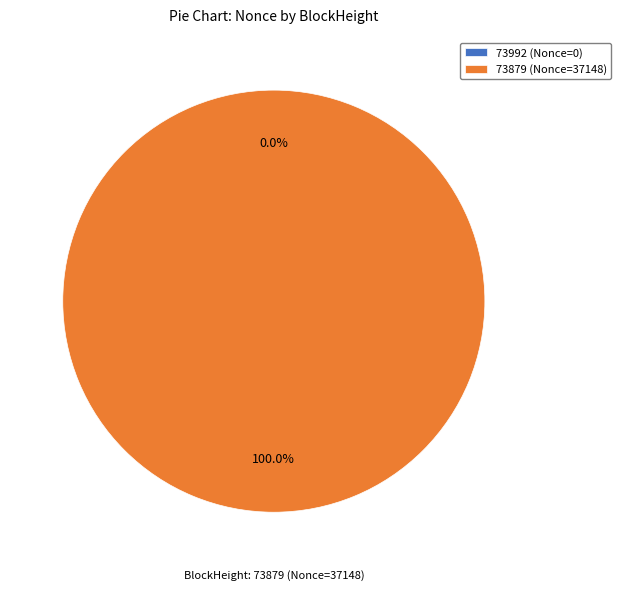

What is the largest slice in the pie chart?

73879